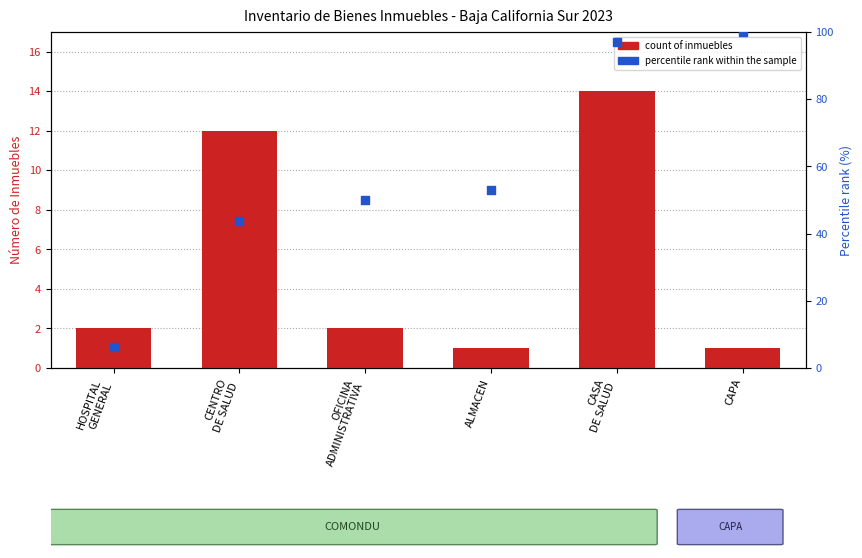

Which series has the largest total across all categories?

percentile rank within the sample